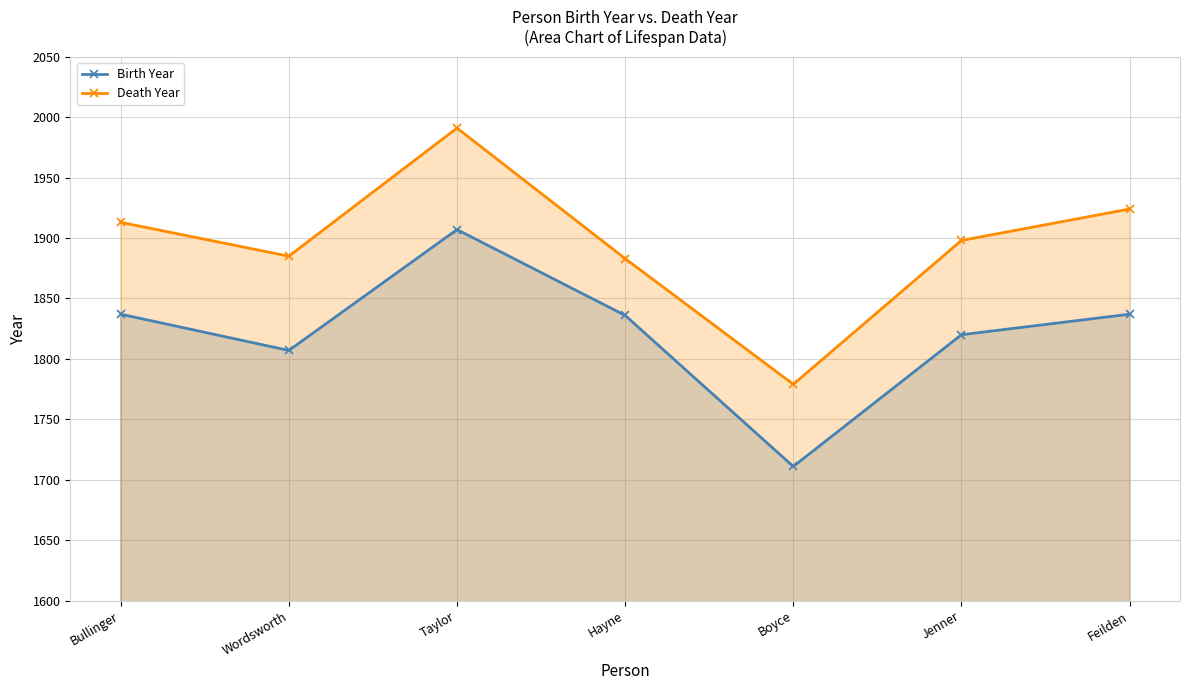

What is the approximate value of Birth Year at Feilden?

1837